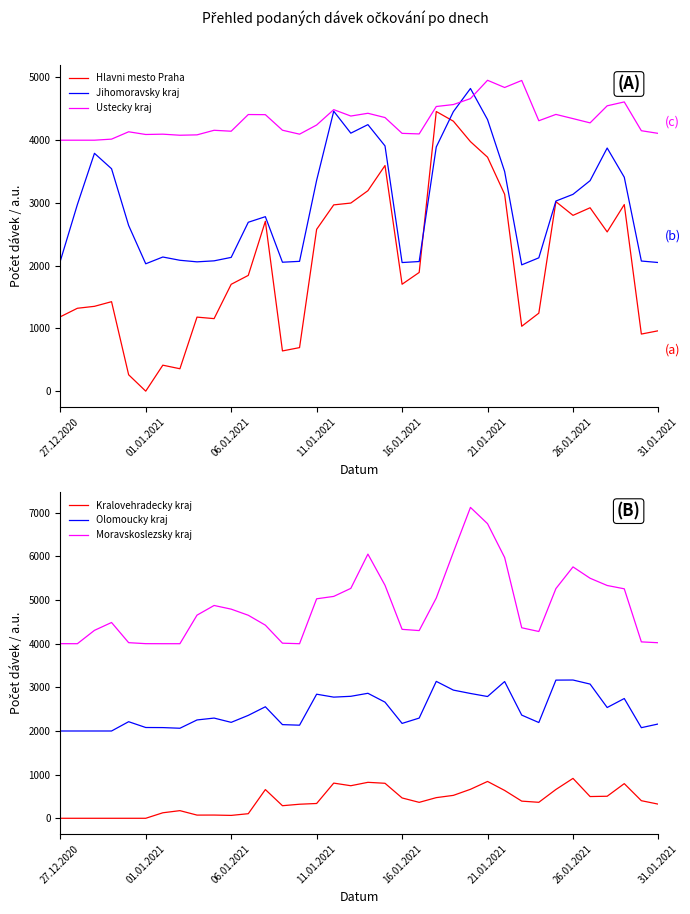

What is the sum of all Hlavni mesto Praha values?

73187